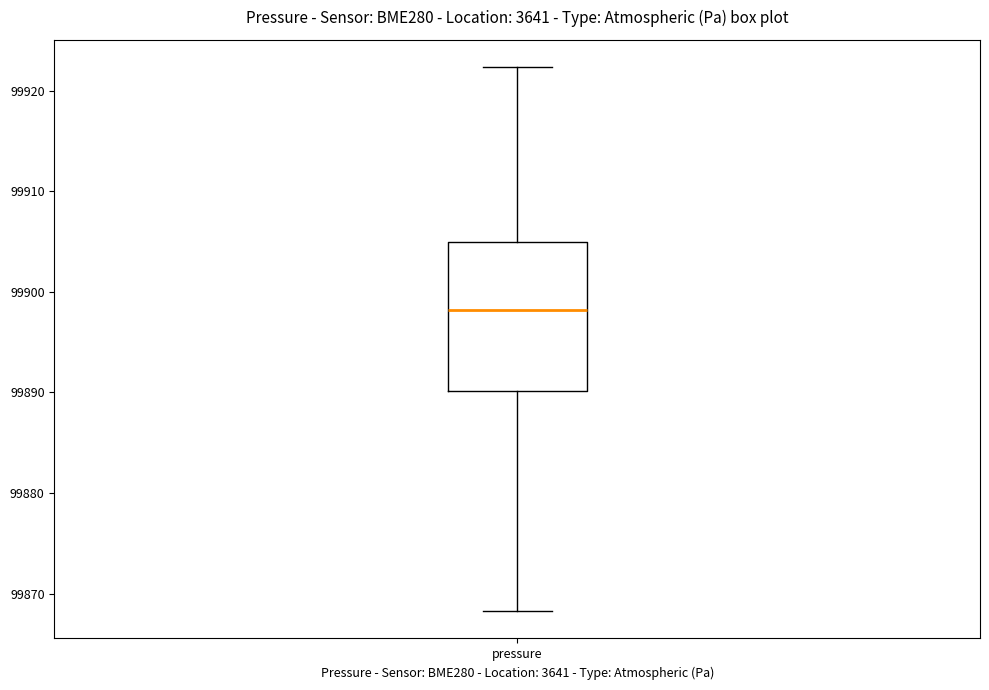

Read this box plot against the y-axis: the position of the median line, the range covered by the box, and the ends of both whiskers. The values are not printed on the chart, so give them approximately, as read against the axis.

median 99898, box 99890 to 99905, whiskers 99868 to 99922